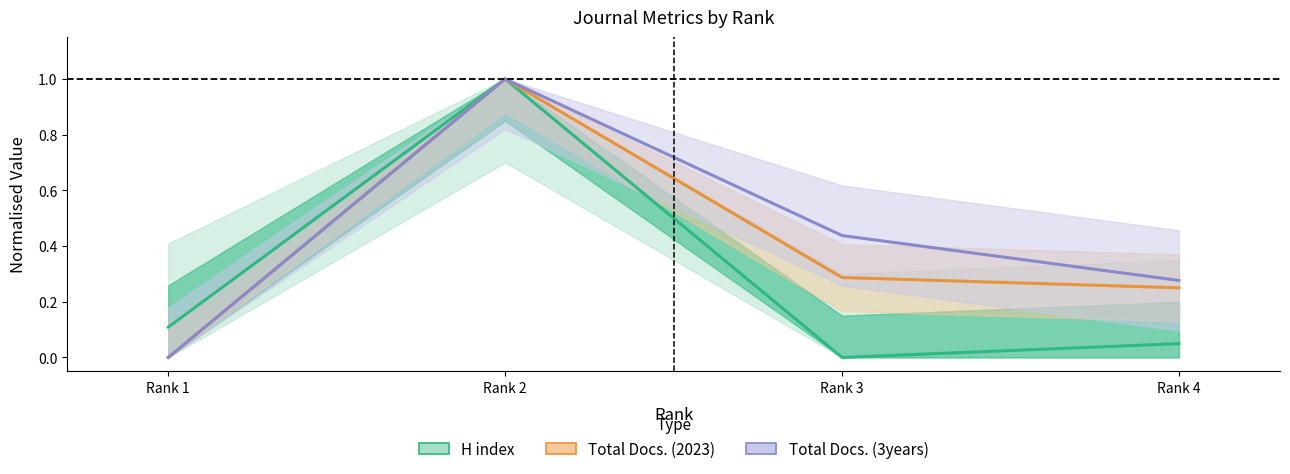

What are all the series names shown in the legend?

H index, Total Docs. (2023), Total Docs. (3years)